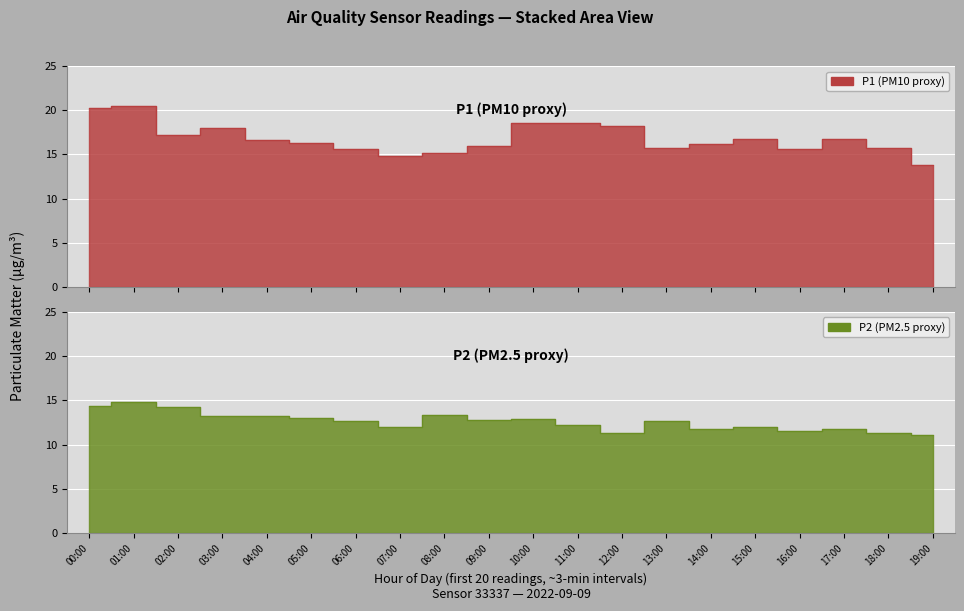

What is the difference between the maximum and minimum values in the P1 series?

6.7